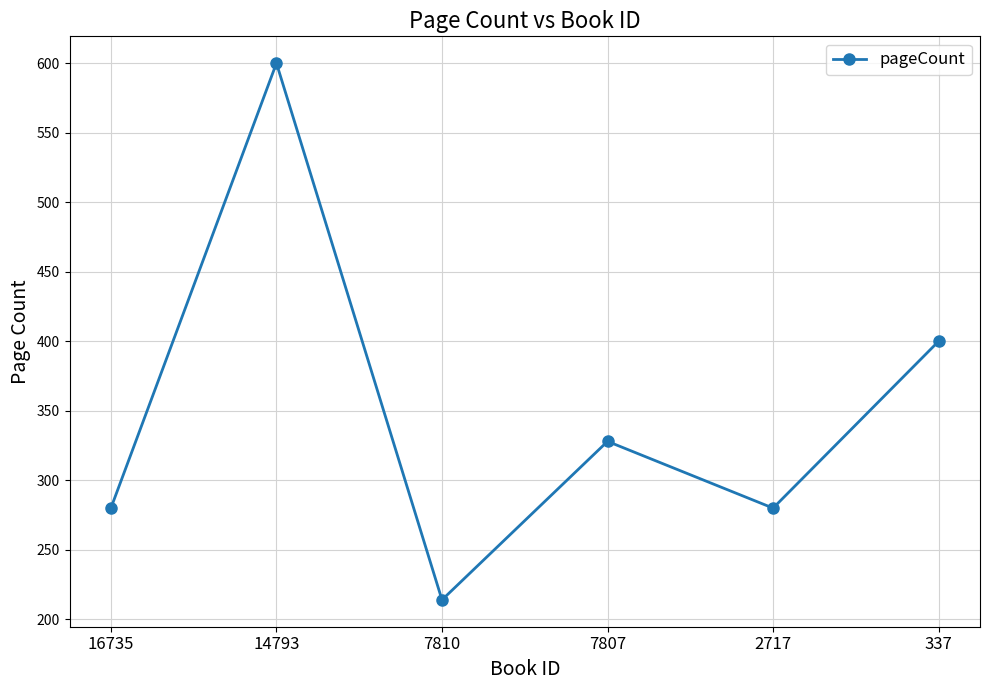

Which category has the lowest value across all series?

7810